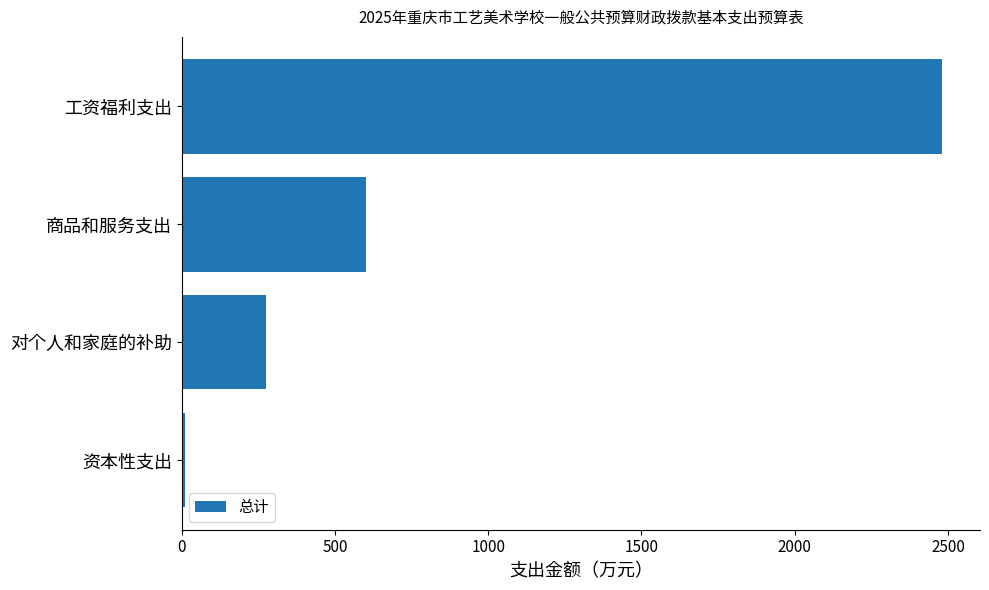

Reading top to bottom, what are all the values shown in this chart?

工资福利支出=2480.4	商品和服务支出=602.7	对个人和家庭的补助=276.5	资本性支出=9.7